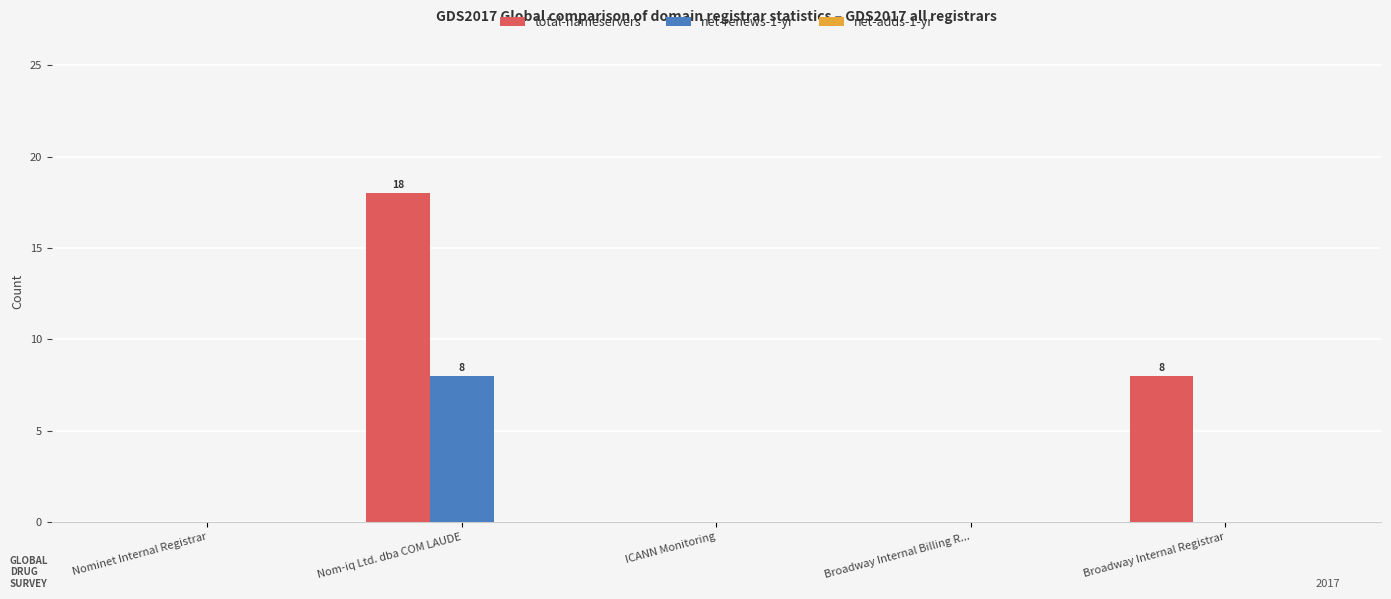

What is the sum of all total-nameservers values?

26